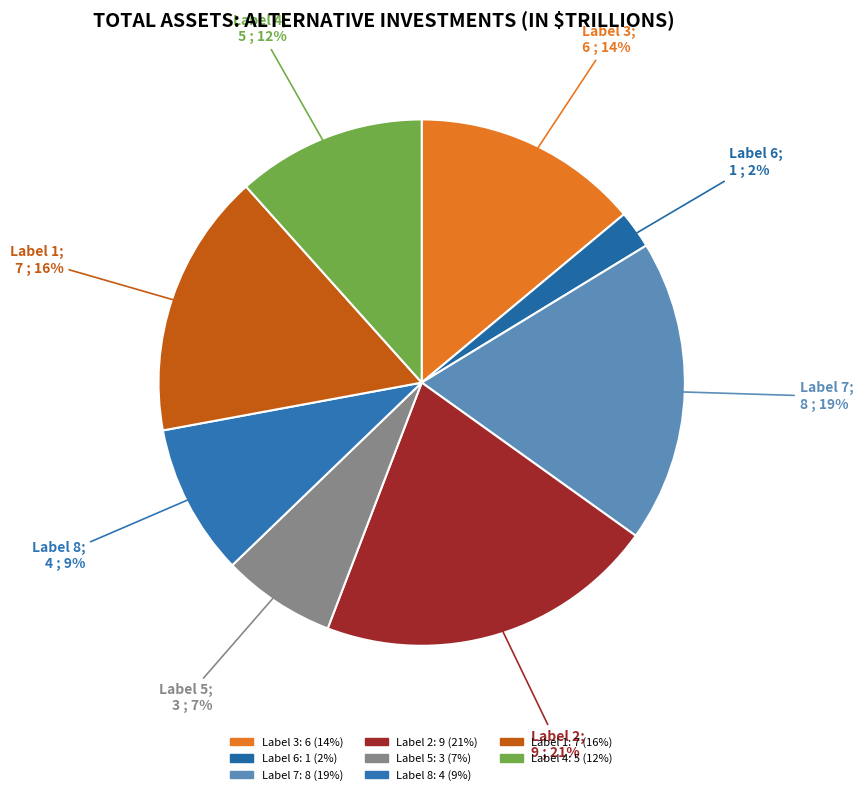

Which slice is the largest?

2